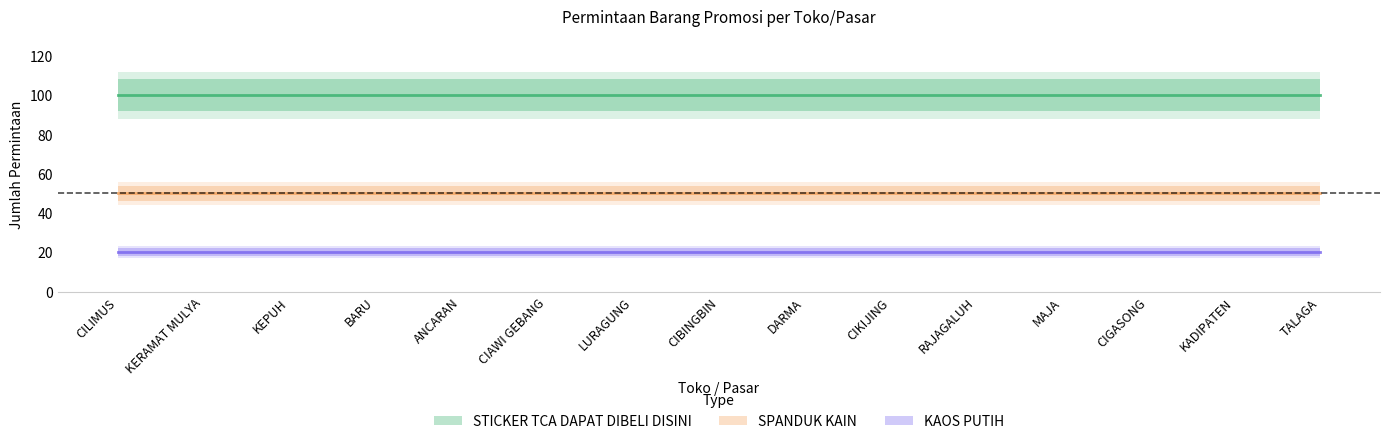

What is the sum of all STICKER TCA DAPAT DIBELI DISINI values?

1500